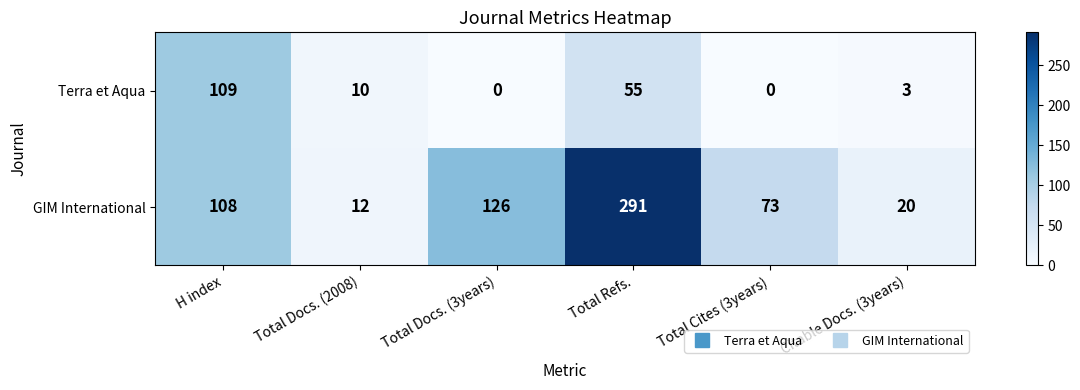

Which series has the largest total across all categories?

GIM International